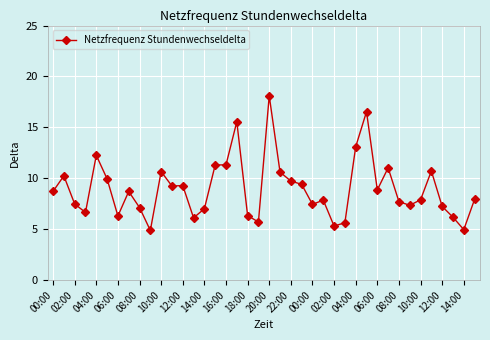

What is the difference between the maximum and second lowest values?

13.1